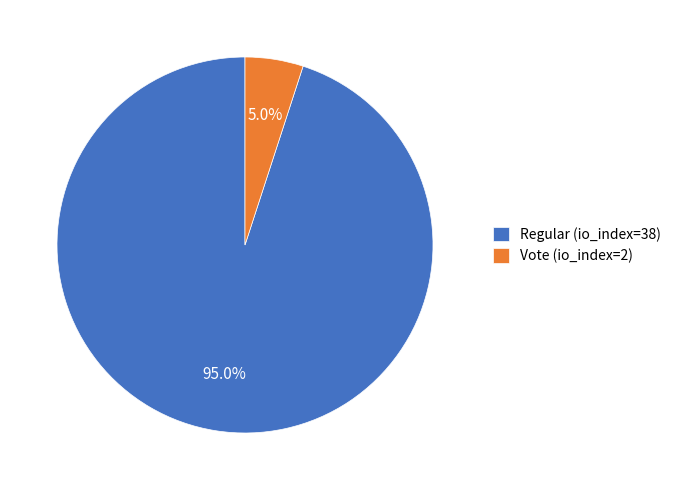

To the nearest percent, what is the combined percentage of Vote (io_index=2) and Regular (io_index=38)?

100%